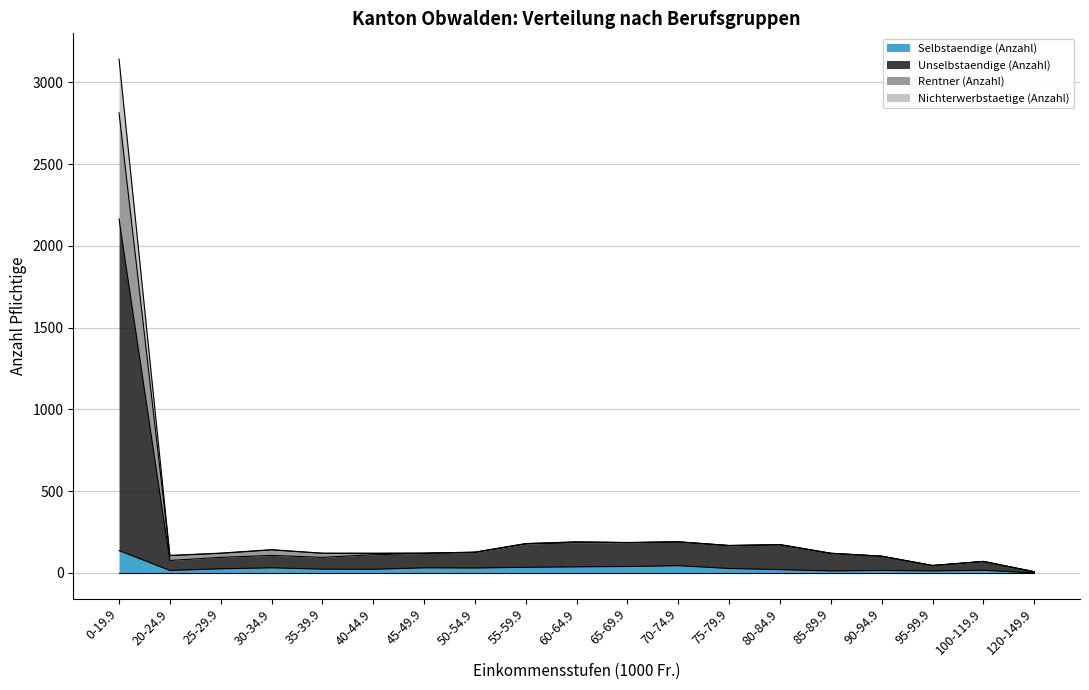

At which label does Selbstaendige (Anzahl) reach its peak?

0-19.9